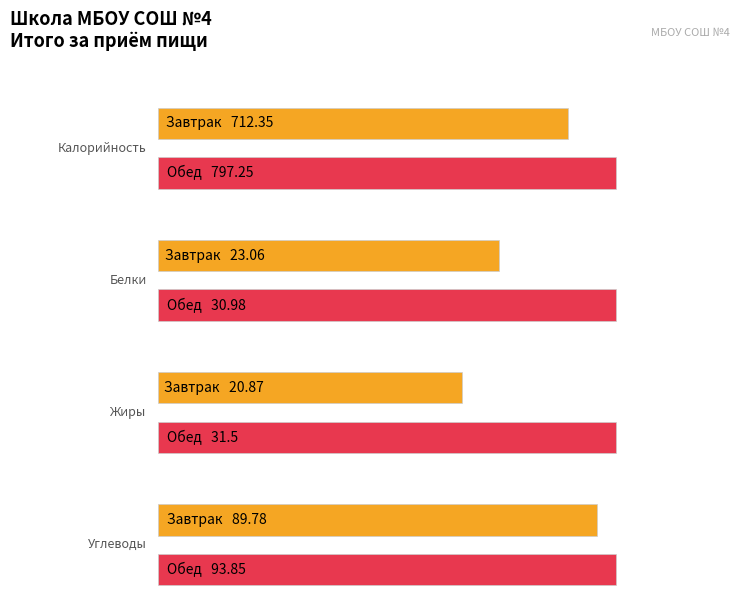

What is the lowest value of the Жиры series?

20.9